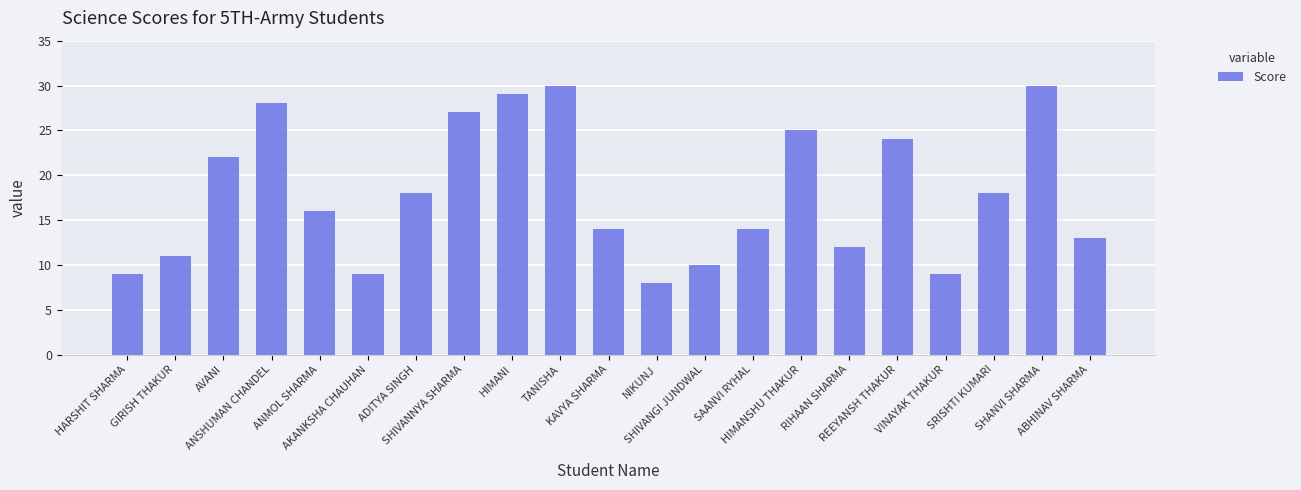

What is the change in value from SHIVANGI JUNDWAL to SHANVI SHARMA?

+20